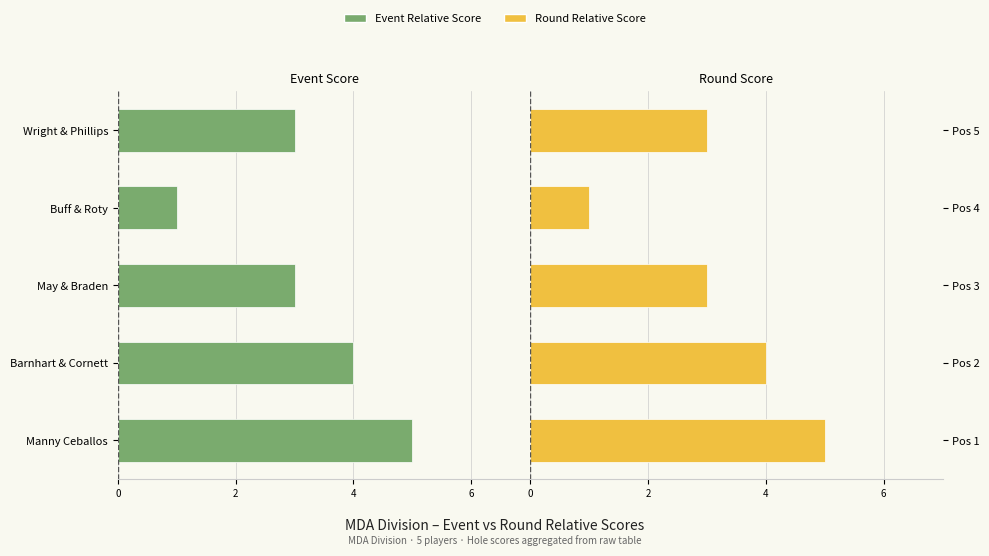

At how many categories does at least one series exceed 3?

2